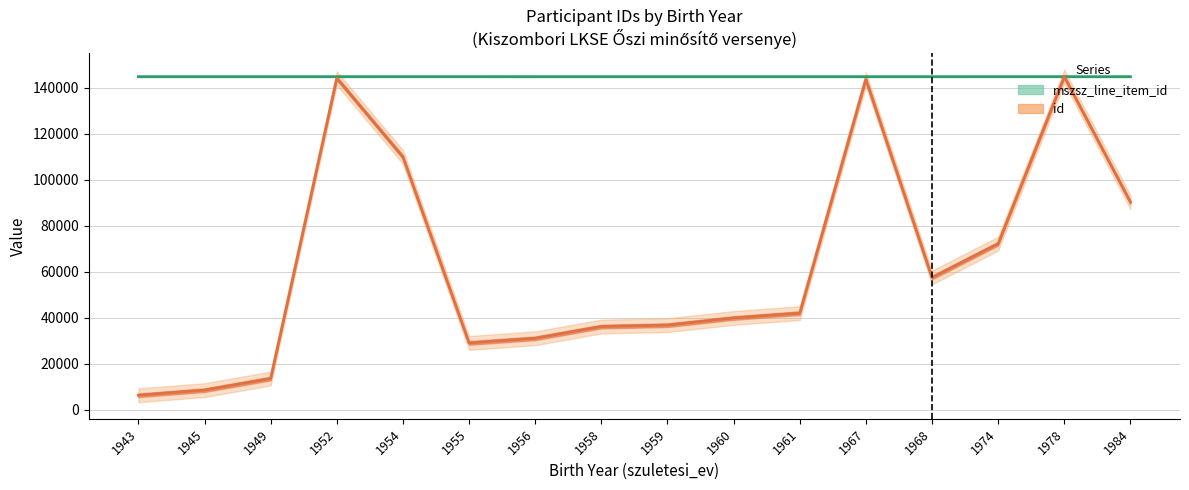

What is the greatest value displayed?

144903.0